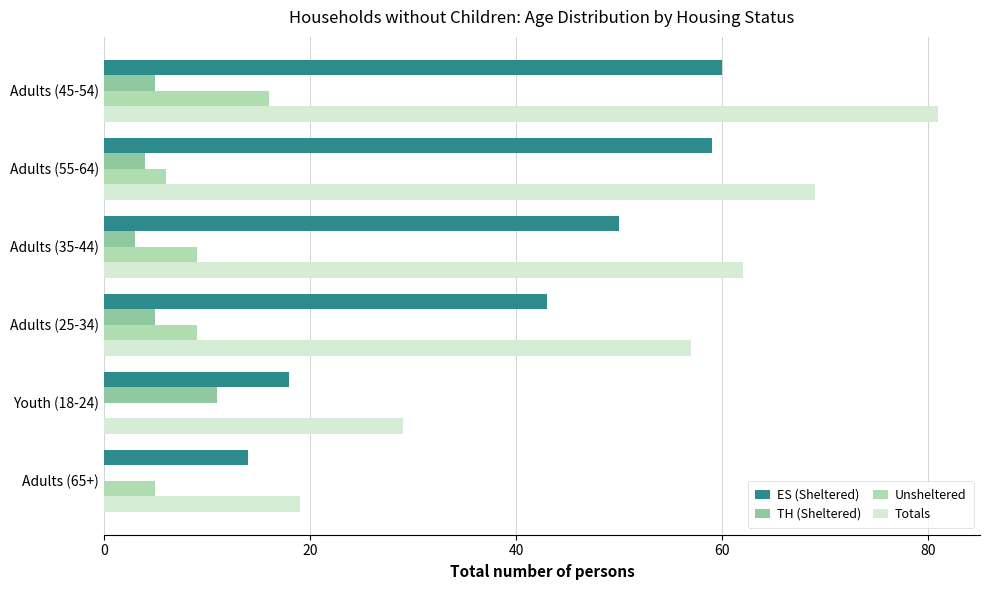

True or false: ES (Sheltered) has a value of 18 at Youth (18-24).

True